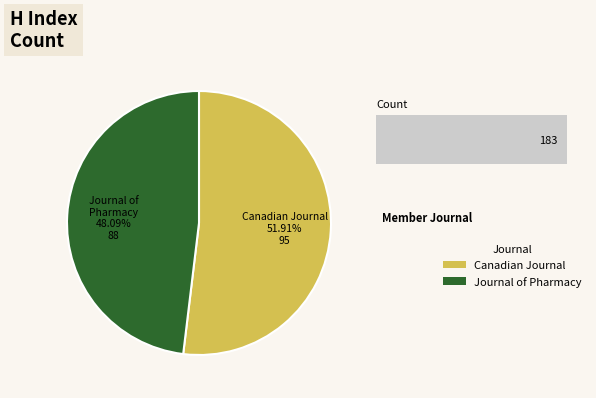

How many segments does this pie chart have?

2